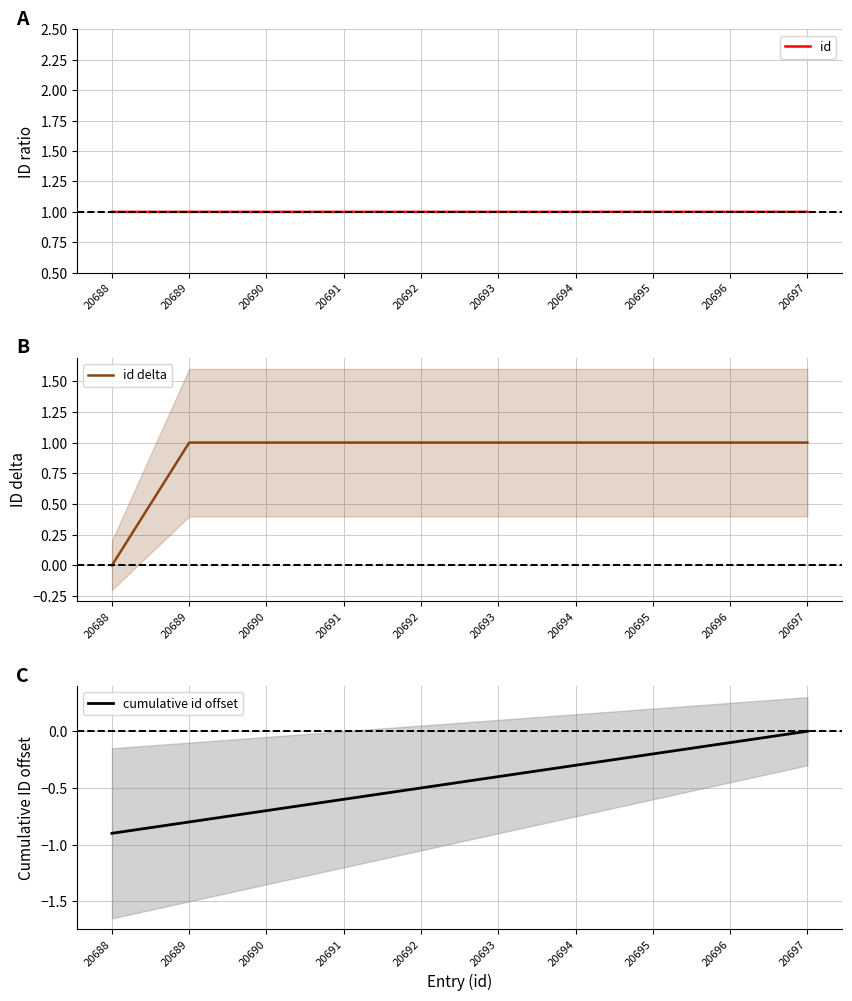

True or false: id delta and cumulative id offset cross at least once.

False